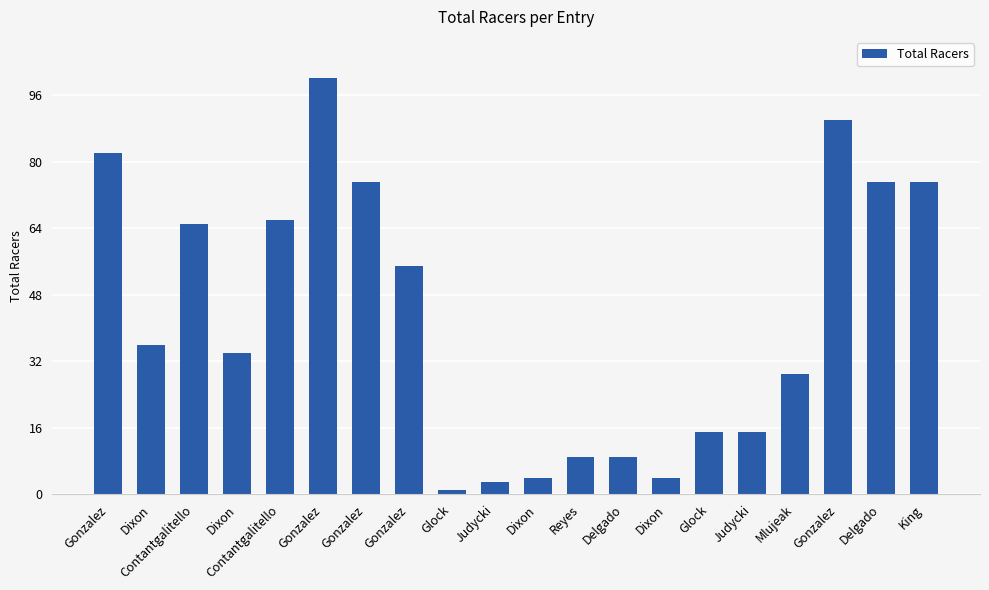

Which has a higher value, Dixon or Gonzalez?

Gonzalez